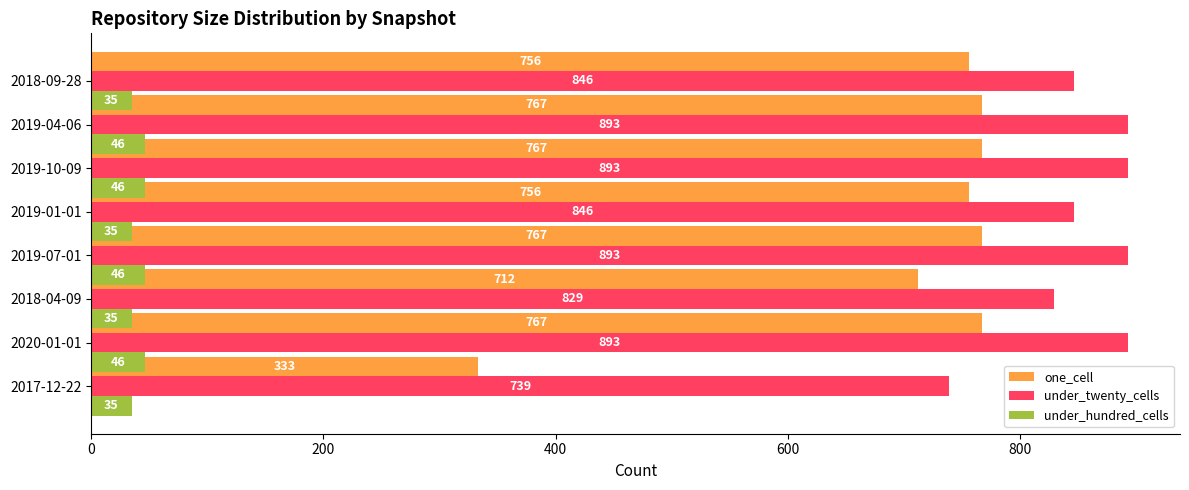

What are all the series names shown in the legend?

one_cell, under_twenty_cells, under_hundred_cells